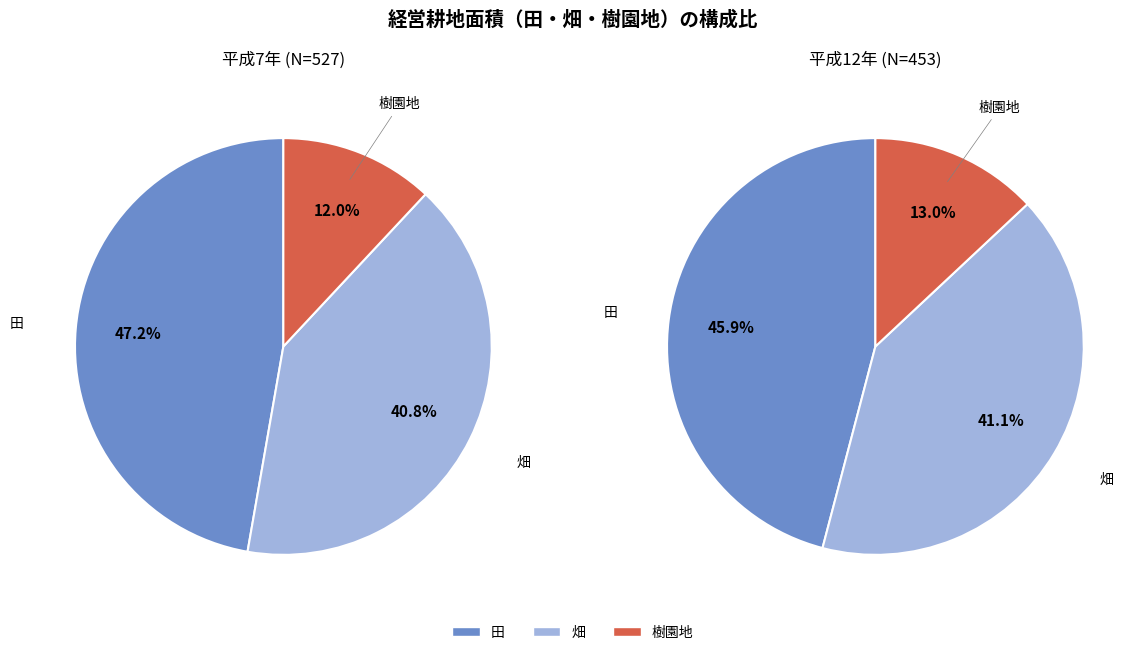

Which slice is the smallest?

樹園地